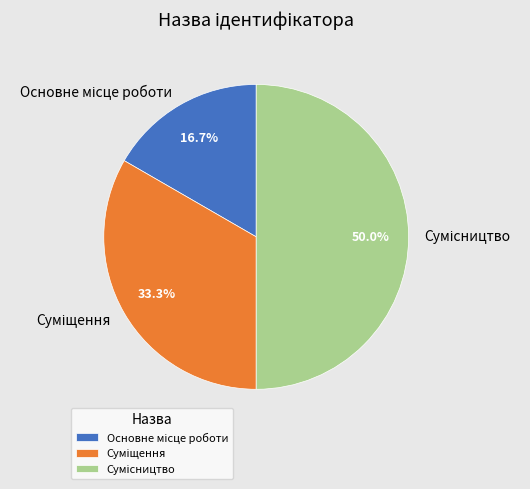

To the nearest percent, what portion does Основне місце роботи represent?

17%